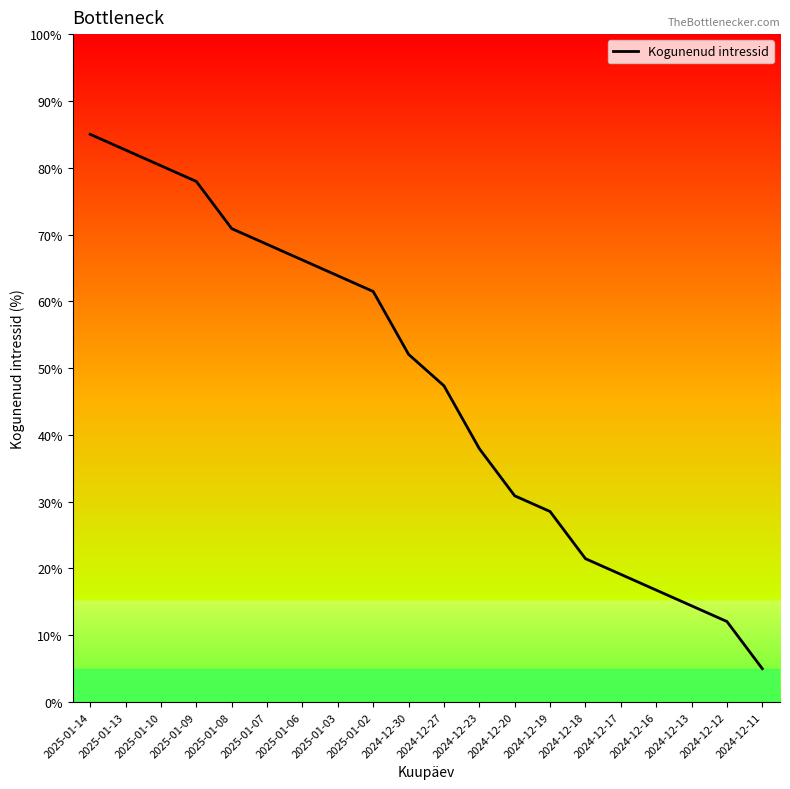

Rank the categories by value from lowest to highest.

2024-12-11, 2024-12-12, 2024-12-13, 2024-12-16, 2024-12-17, 2024-12-18, 2024-12-19, 2024-12-20, 2024-12-23, 2024-12-27, 2024-12-30, 2025-01-02, 2025-01-03, 2025-01-06, 2025-01-07, 2025-01-08, 2025-01-09, 2025-01-10, 2025-01-13, 2025-01-14